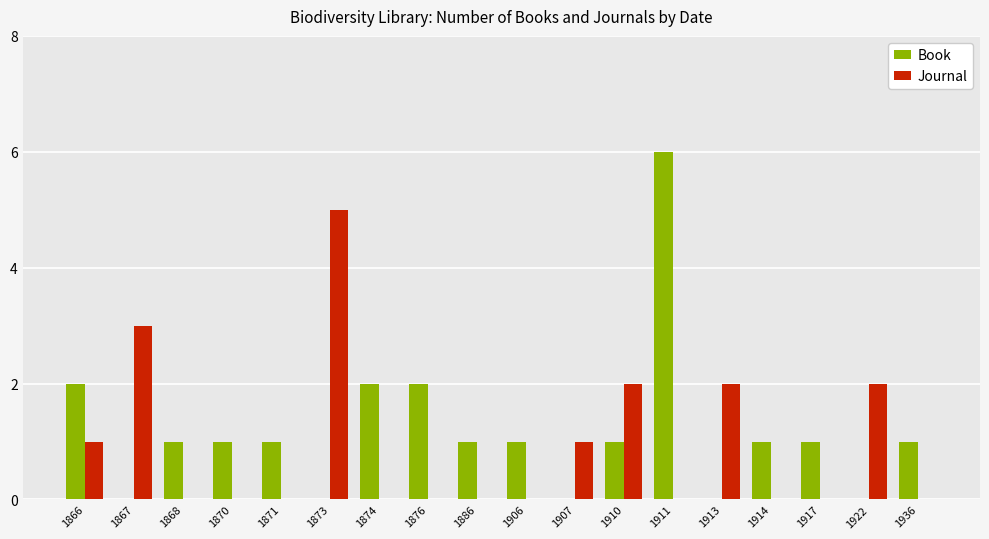

What is the maximum value for Book?

6